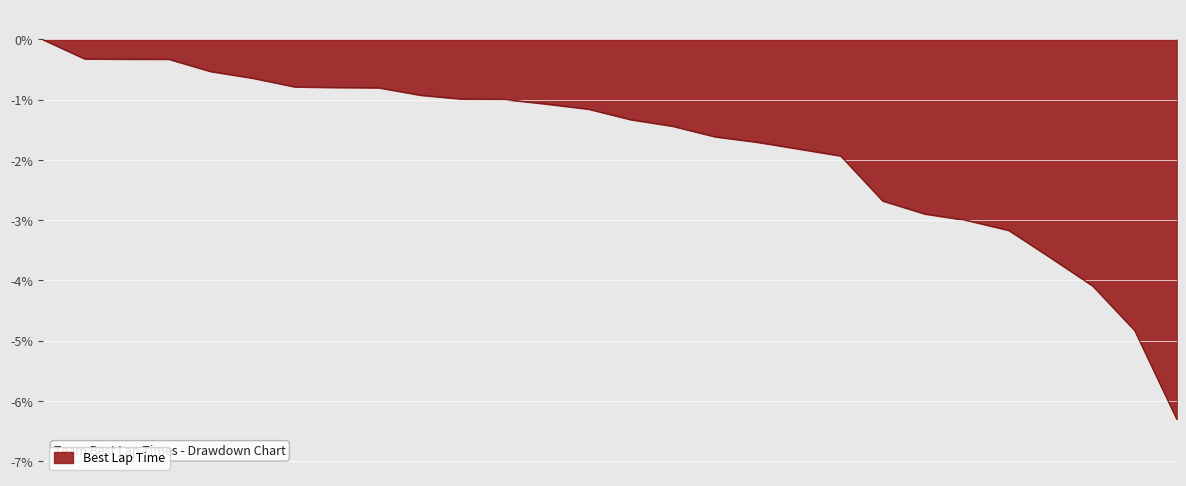

What is the minimum value shown in the chart?

-6.3